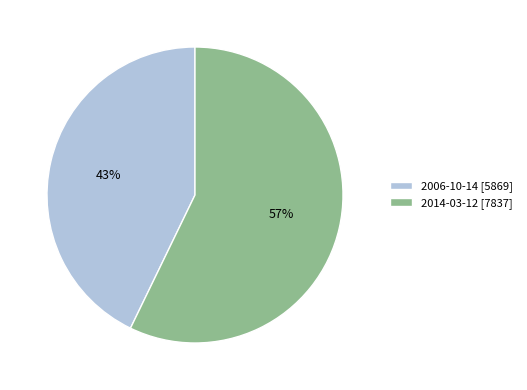

To the nearest percent, what percentage of the pie is 2014-03-12?

57%